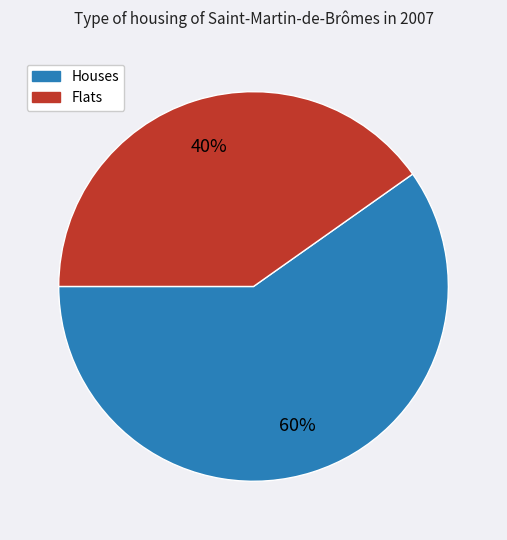

Is there any slice that represents more than half of the pie?

Yes